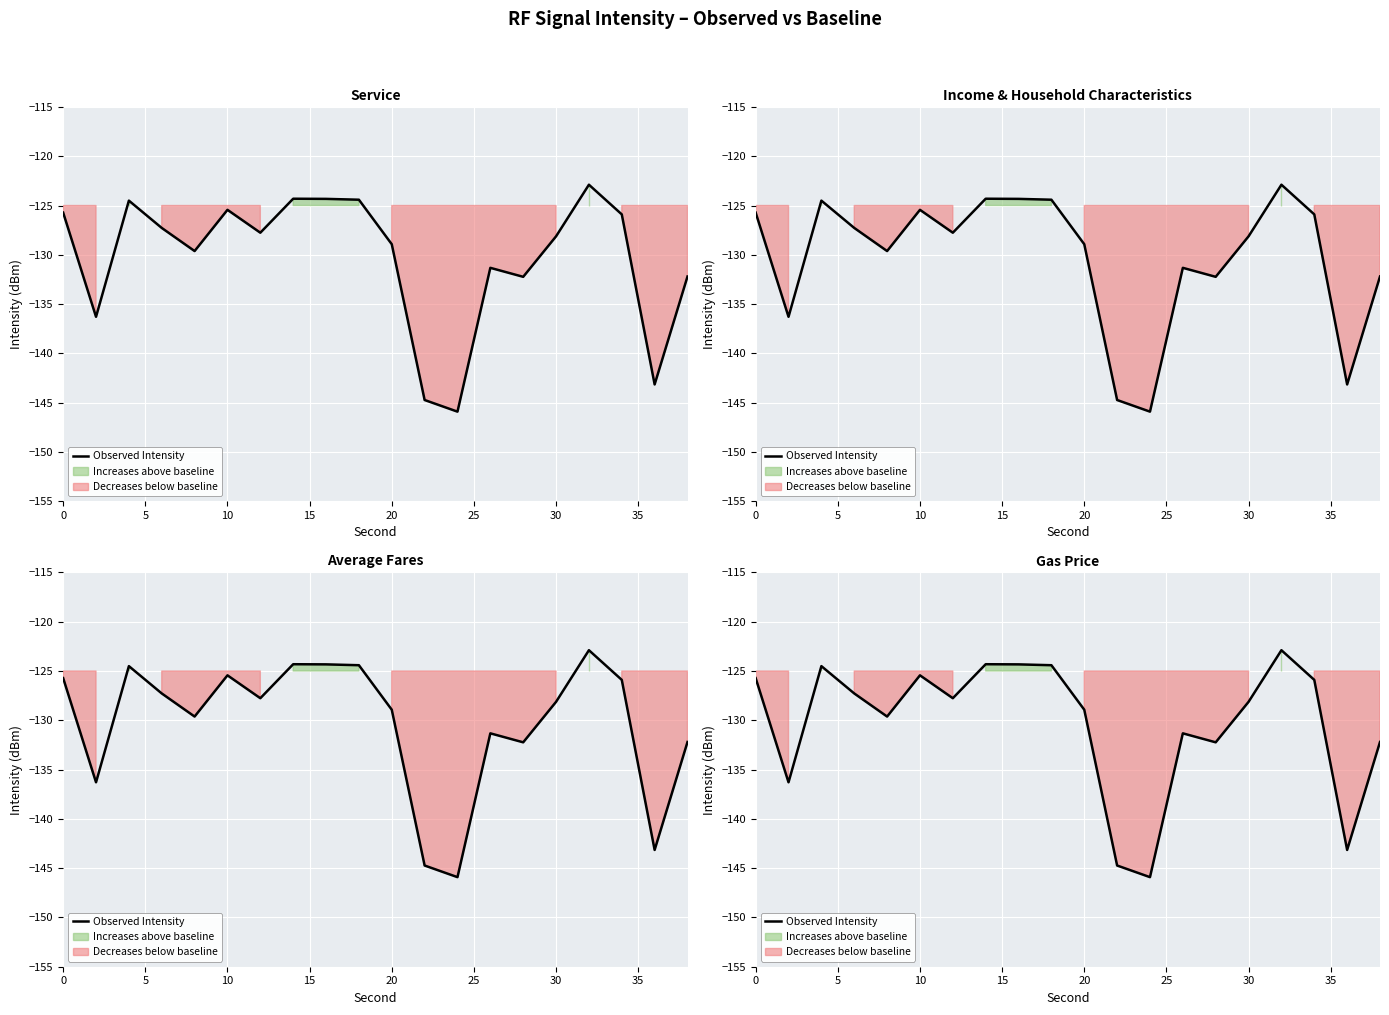

What is the sum of all values?

-2605.1